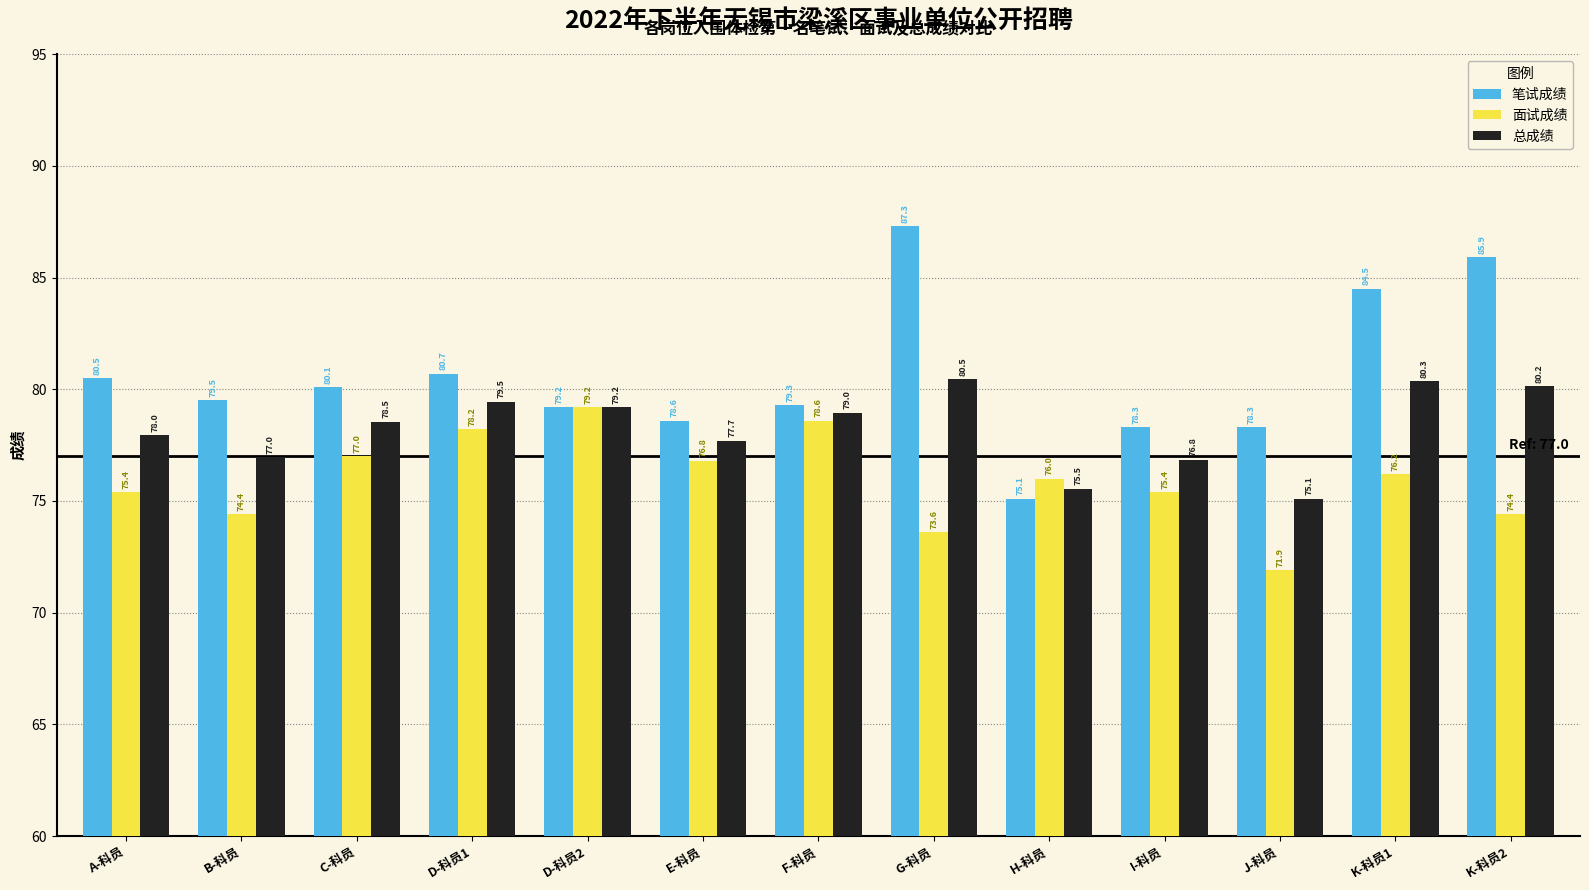

Where is 总成绩 nearest to the value 77?

B-科员